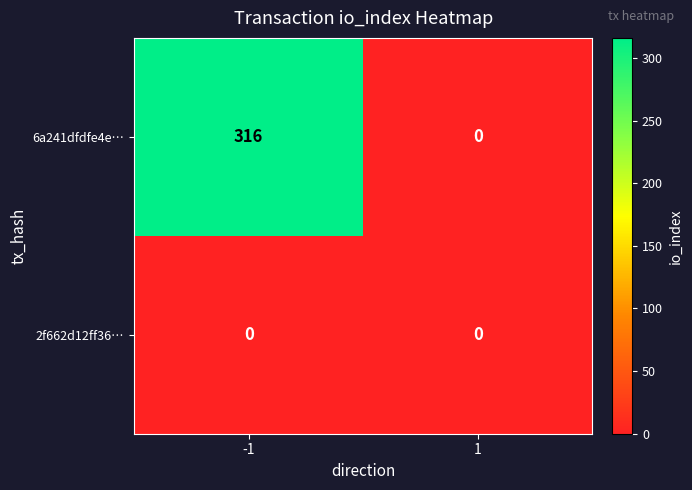

Reading left to right, what are all the values shown in this chart?

6a241dfdfe4e…: -1=316	1=0
2f662d12ff36…: -1=0	1=0